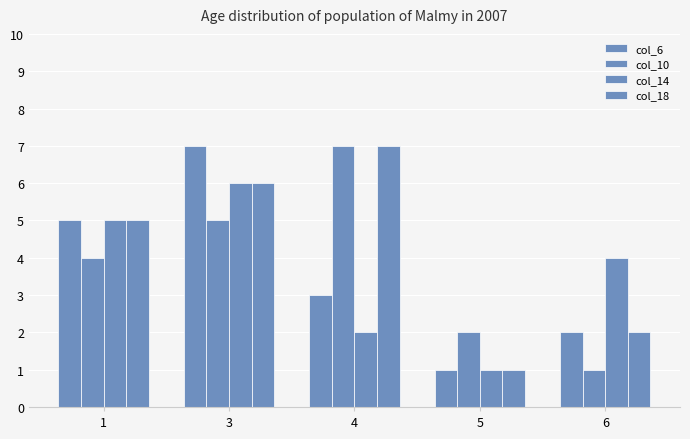

How many groups of bars are there?

5